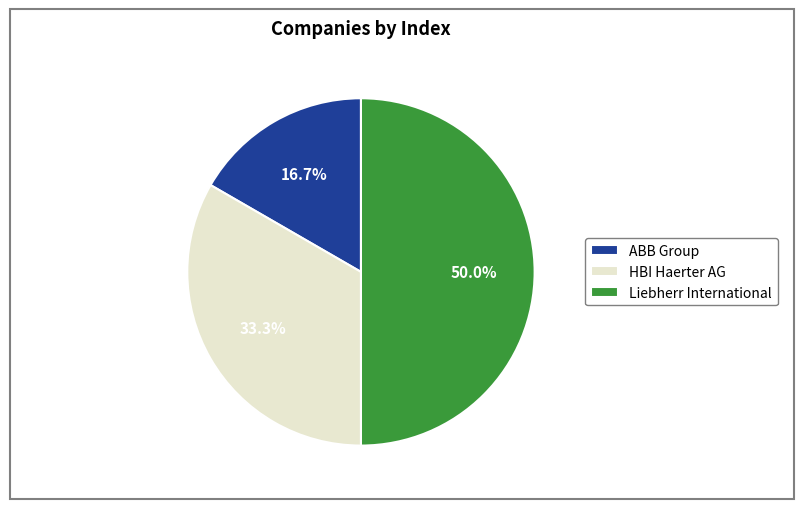

To the nearest percent, what percentage of the pie is HBI Haerter AG?

33%